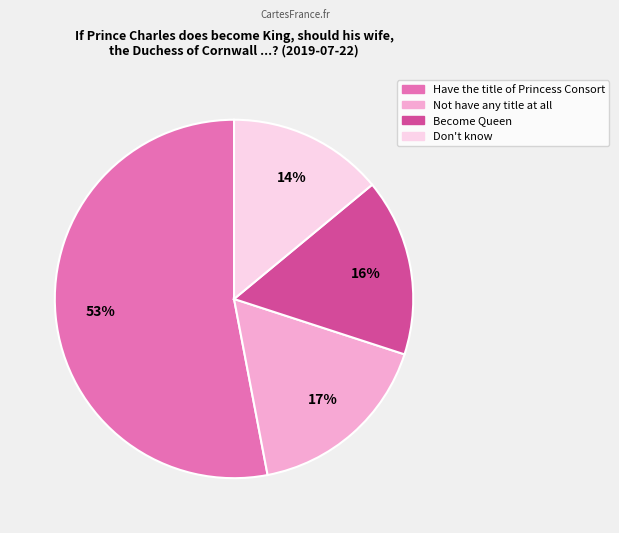

Does Have the title of Princess Consort account for over 50% of the chart?

Yes